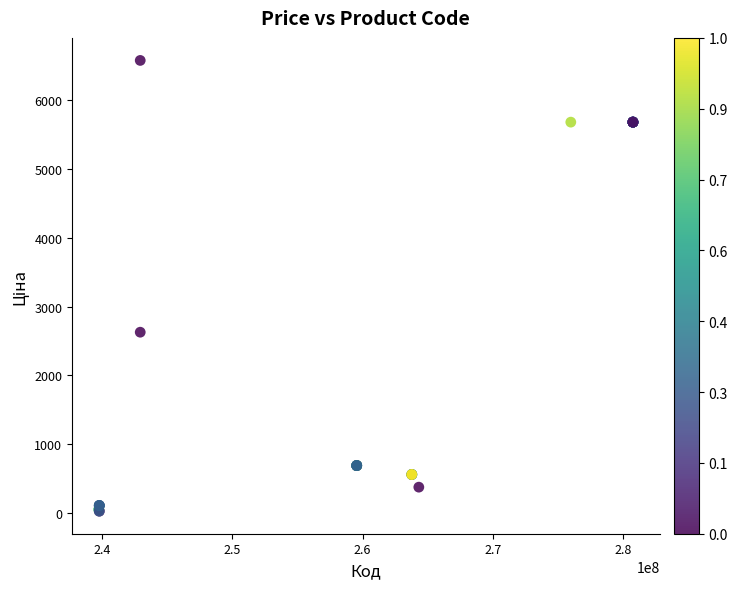

What Y value in the scatter plot is closest to 3300?

2627.5